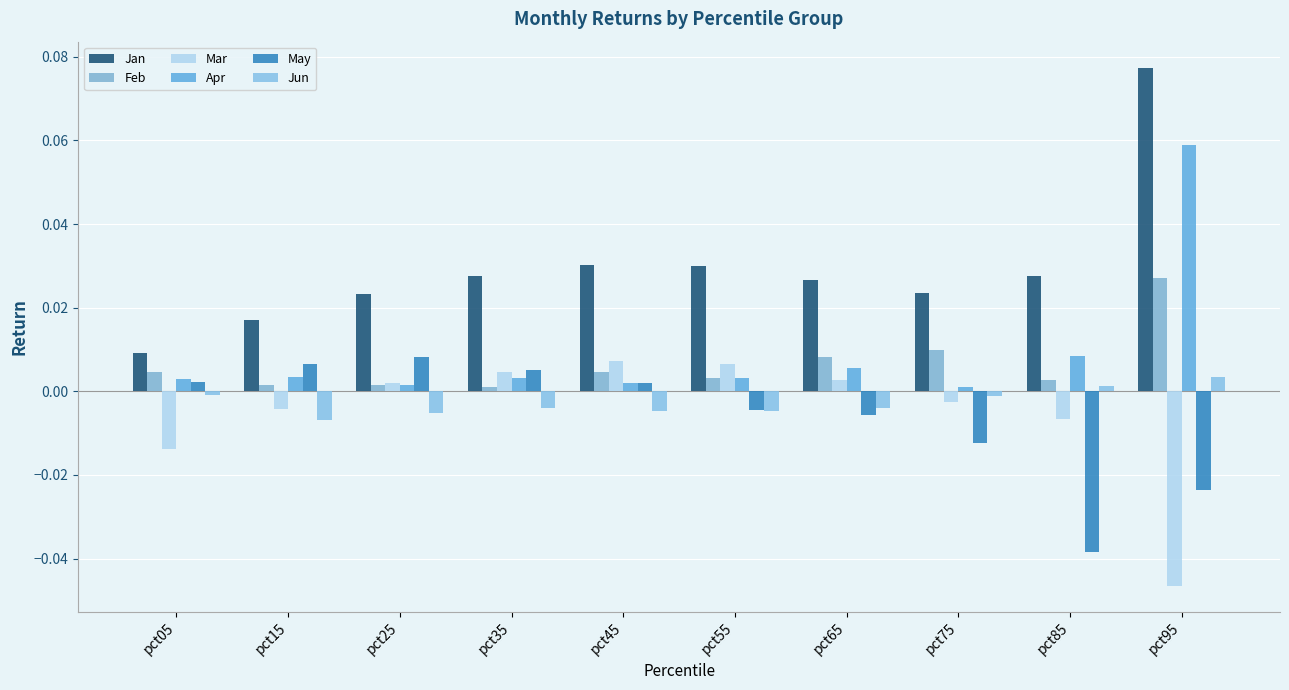

Are the bars grouped side by side (vs. stacked)?

Yes